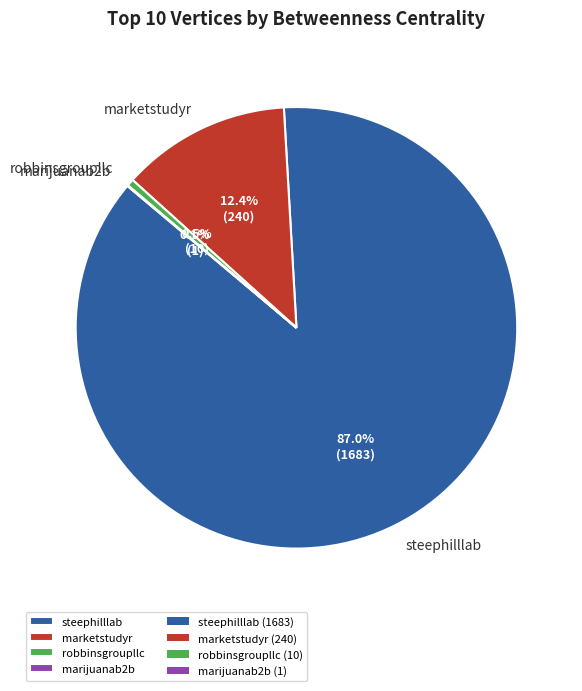

Combined, do robbinsgroupllc and marketstudyr account for over 50%?

No